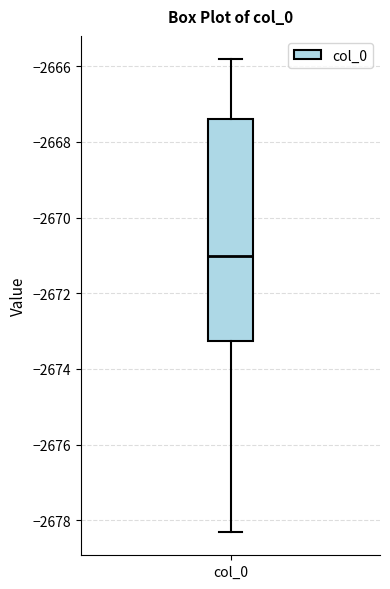

Read this box plot against the y-axis: the position of the median line, the range covered by the box, and the ends of both whiskers. The values are not printed on the chart, so give them approximately, as read against the axis.

median -2671.0, box -2673.2 to -2667.4, whiskers -2678.4 to -2665.8